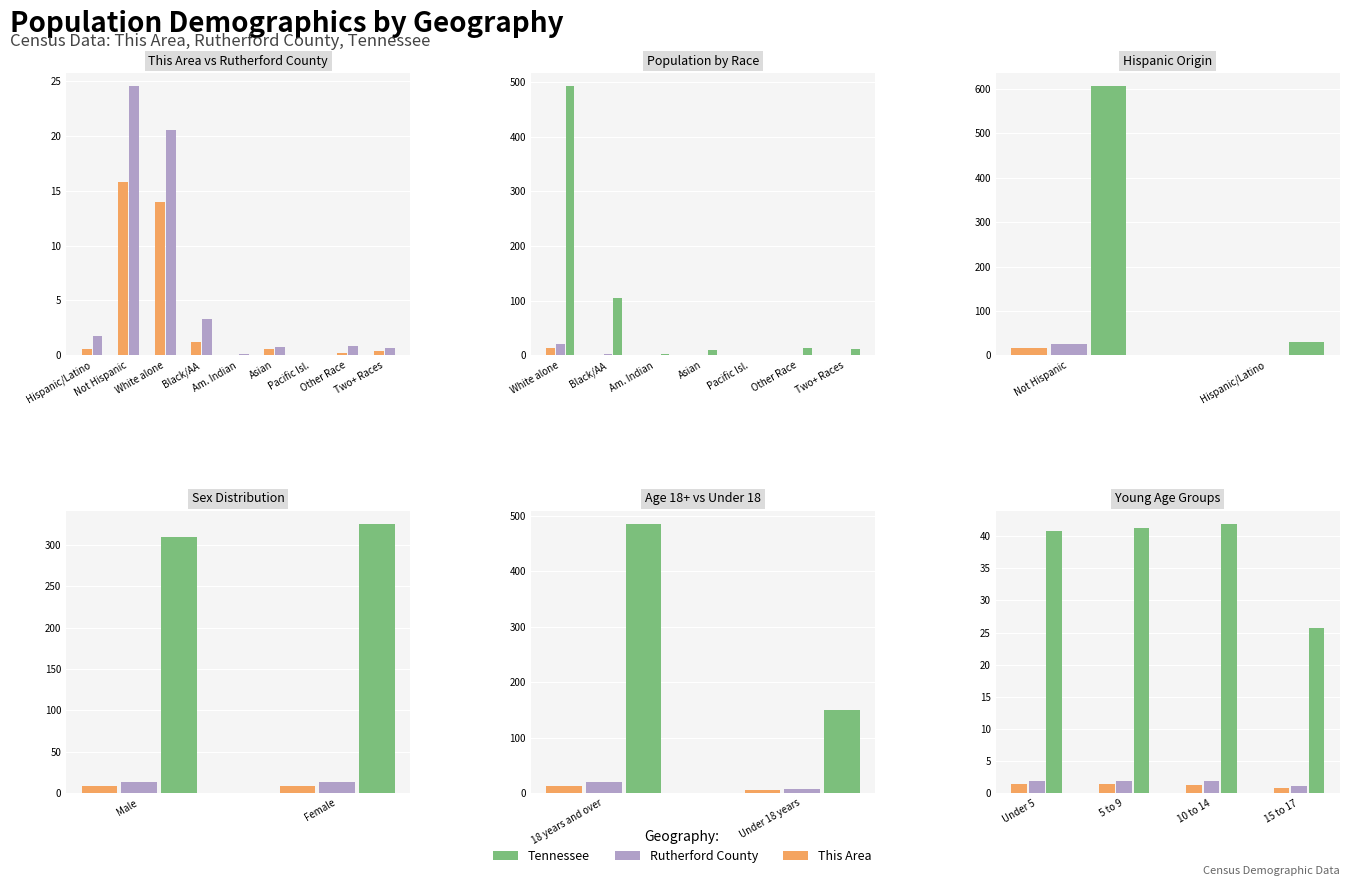

Rank the series by their maximum value, from highest to lowest.

Tennessee, Rutherford County, This Area